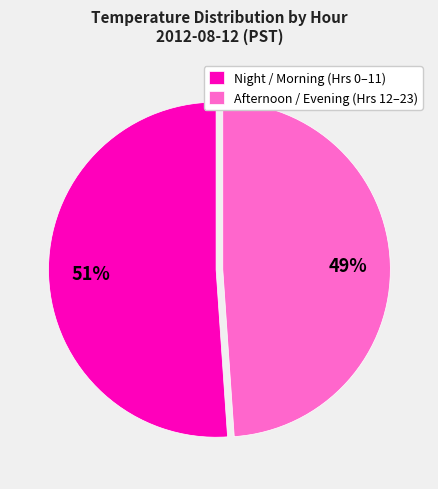

True or false: Afternoon / Evening (Hrs 12–23) accounts for 49% of the total.

True